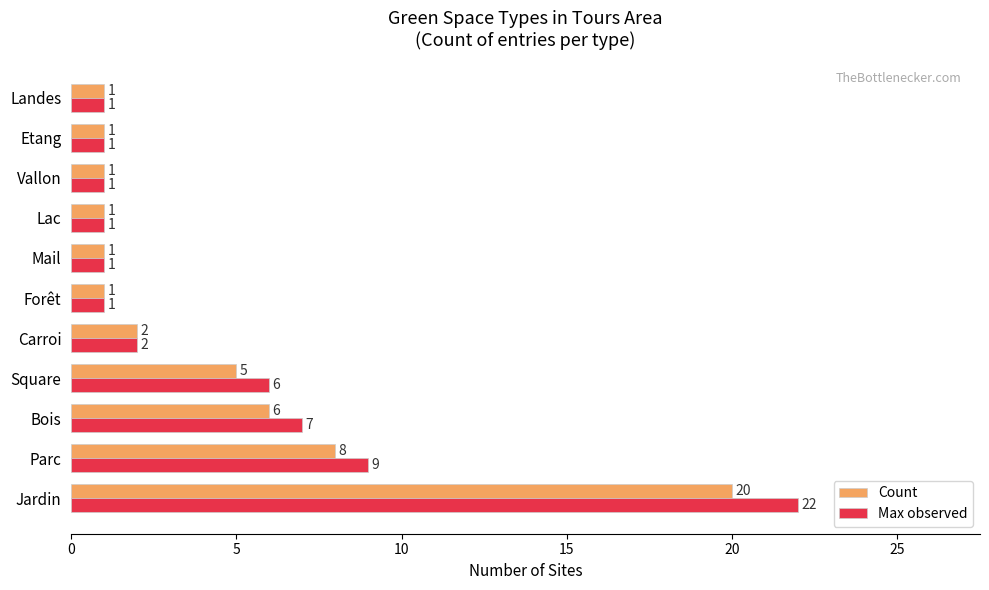

The value of Count at Etang is 1. True or false?

True